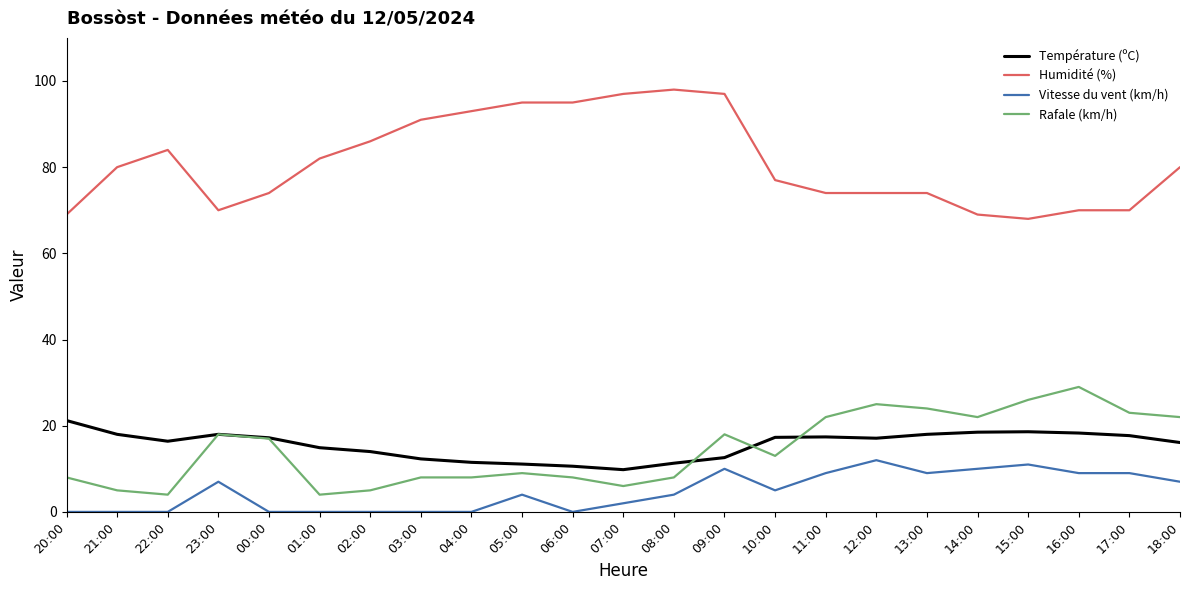

Which series changed the most between 01:00 and 07:00?

Humidité (%)